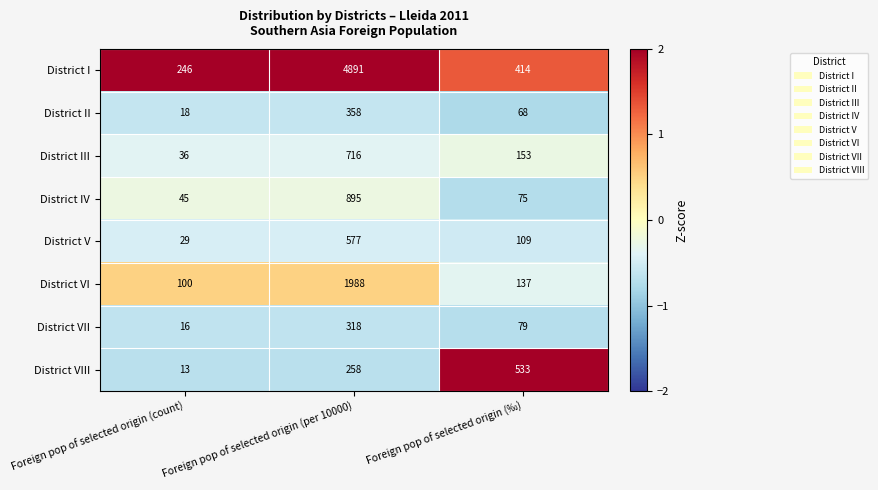

What is the minimum value shown in the chart?

13